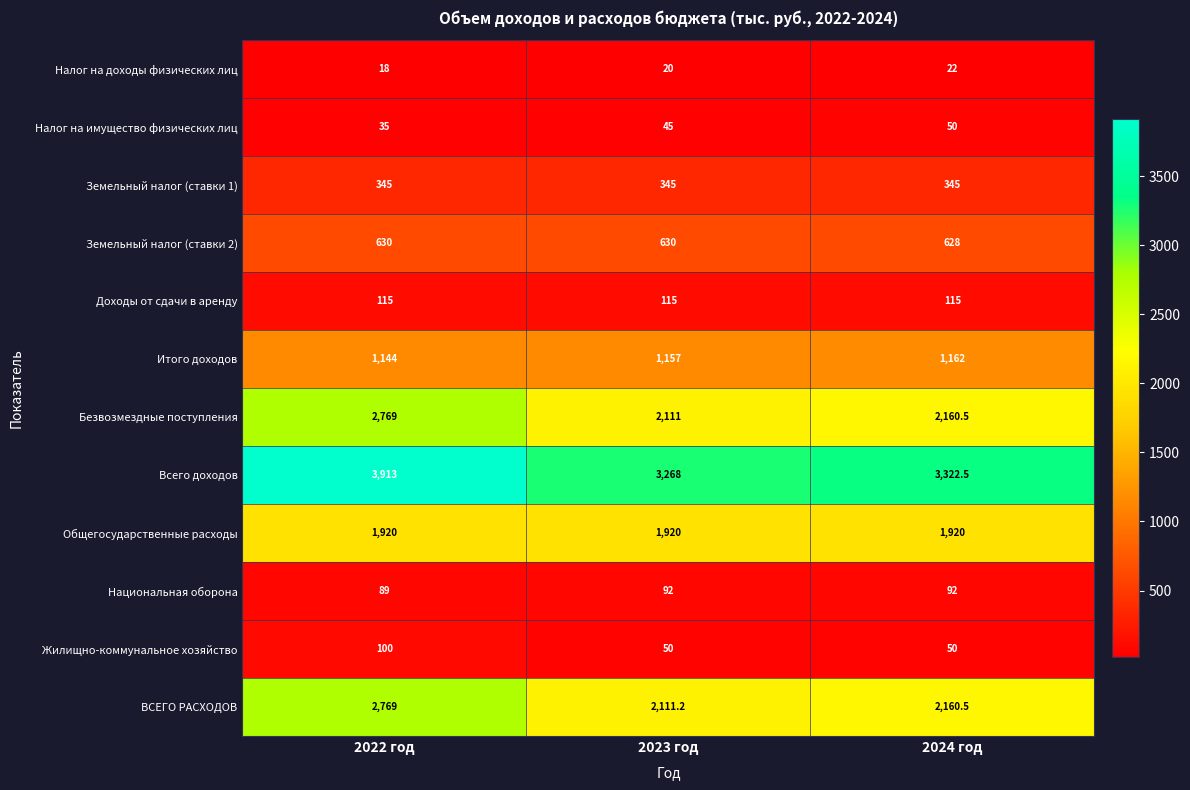

At which category is the sum across all series the highest?

2022 год